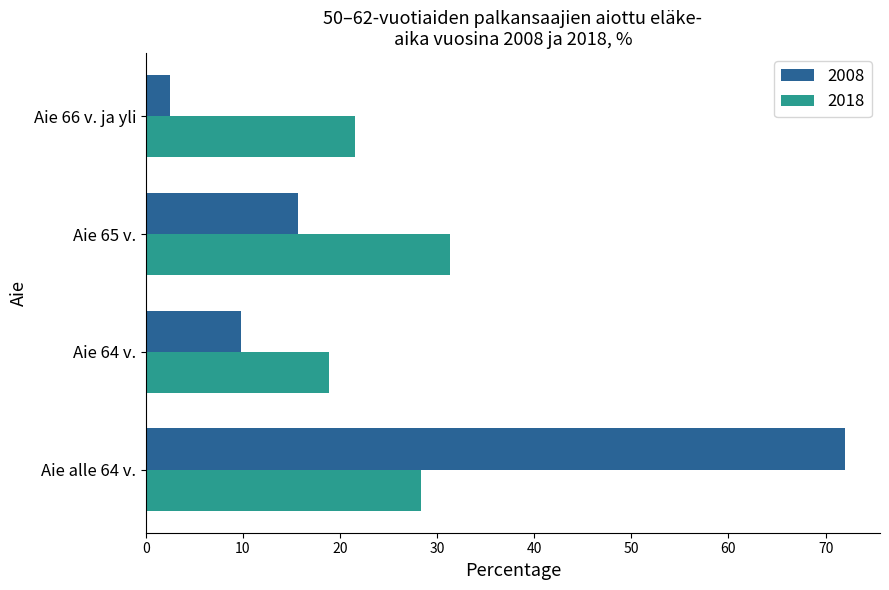

At how many categories does at least one series exceed 43?

1